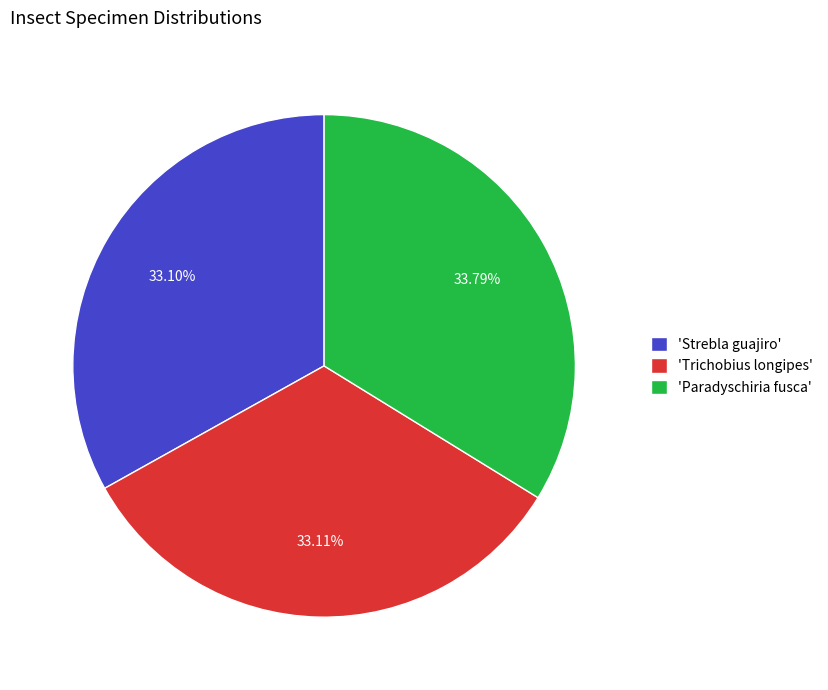

Is there any slice that represents more than half of the pie?

No